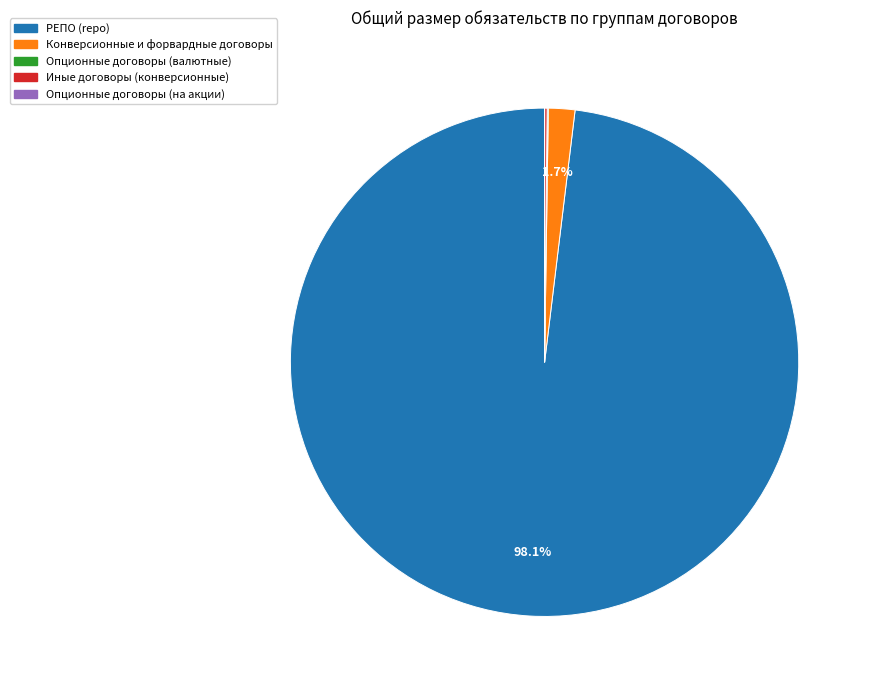

Which slice is the largest?

РЕПО (repo)